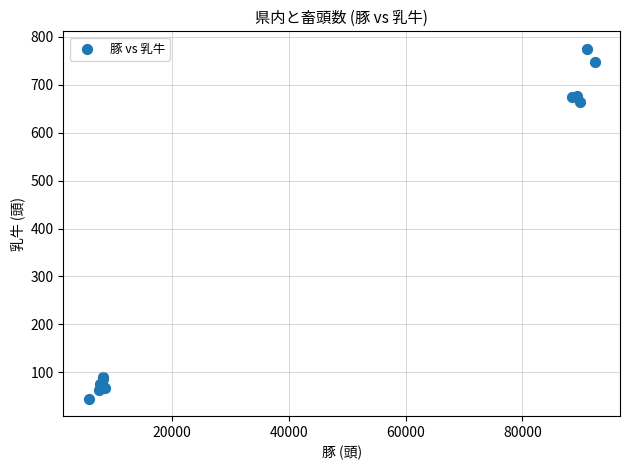

What Y value in the scatter plot is closest to 410?

663